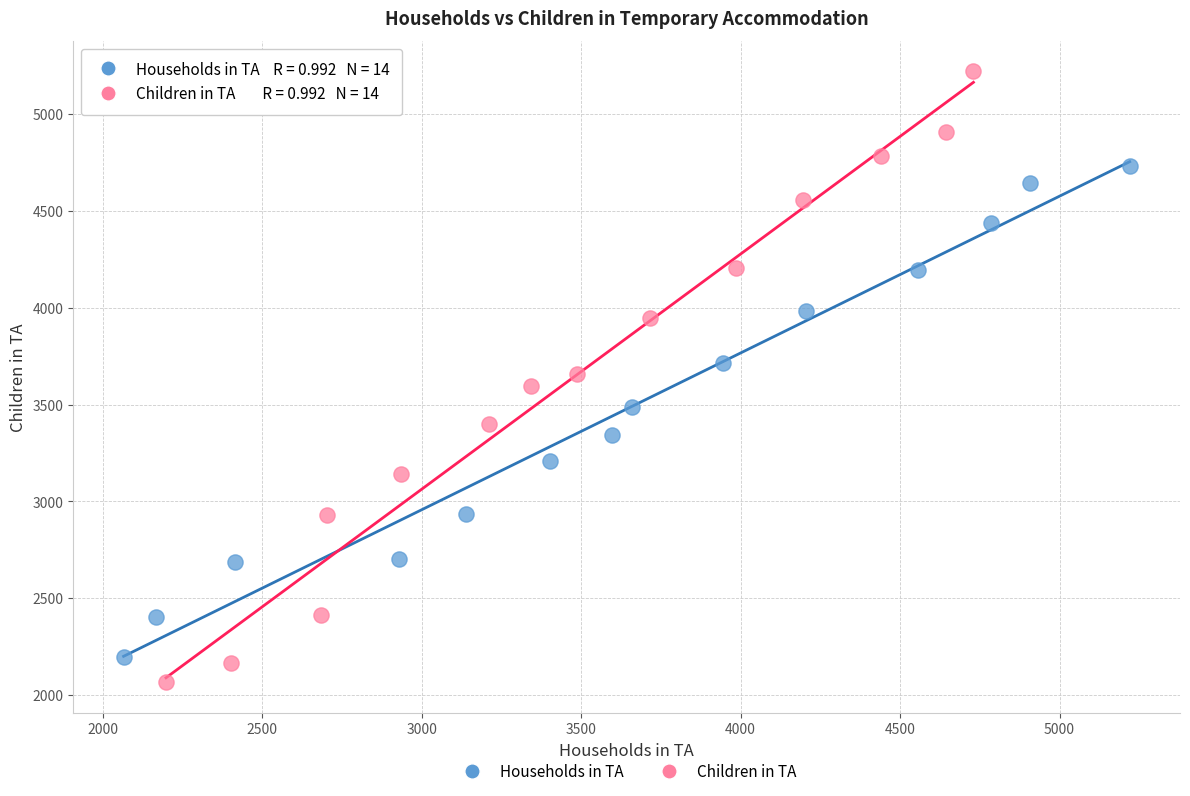

Which series contains the highest Y value?

Children in TA